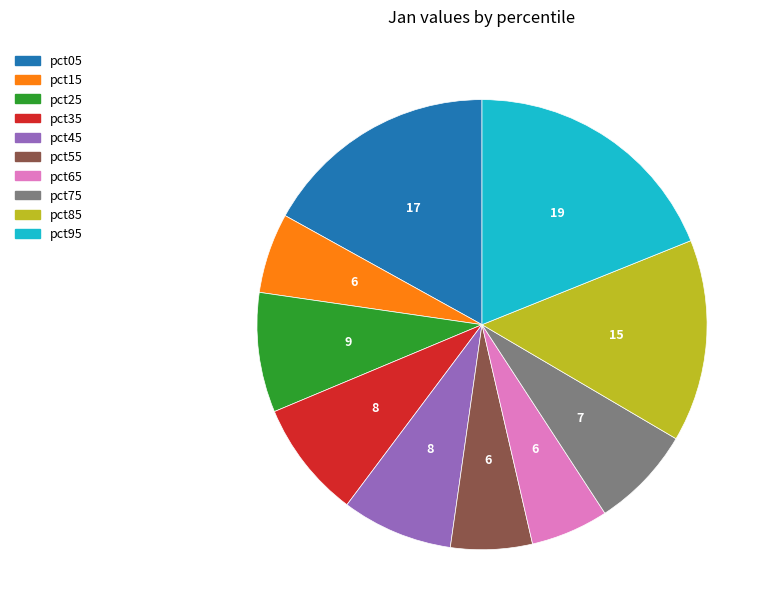

Is there a majority slice in this chart?

No